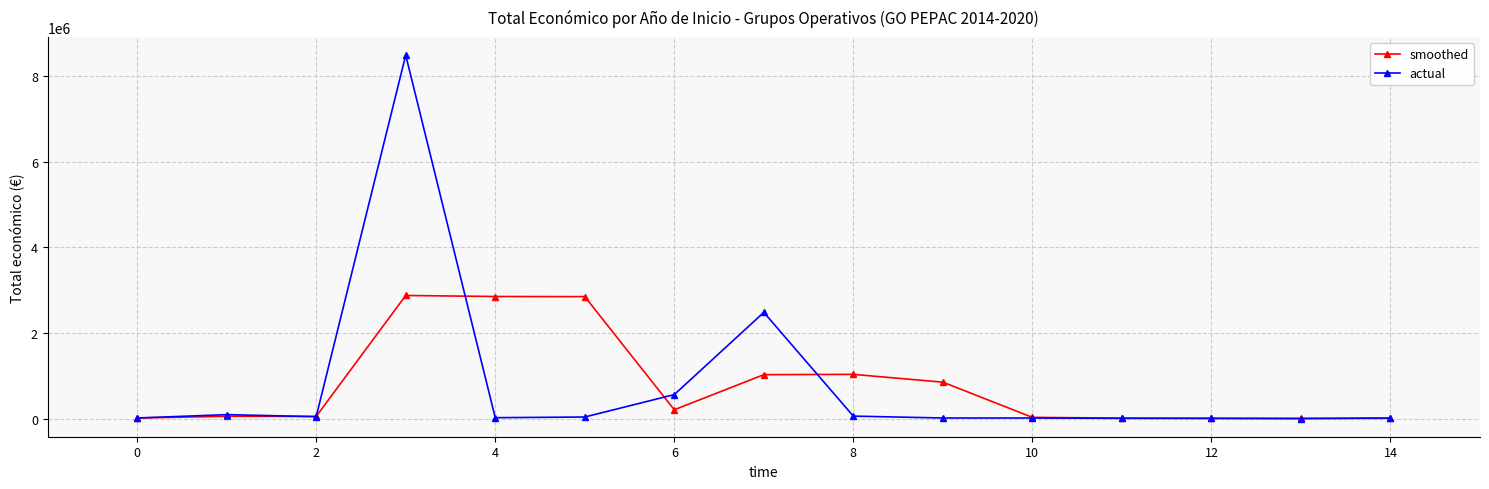

Which series has the largest range (max minus min)?

actual